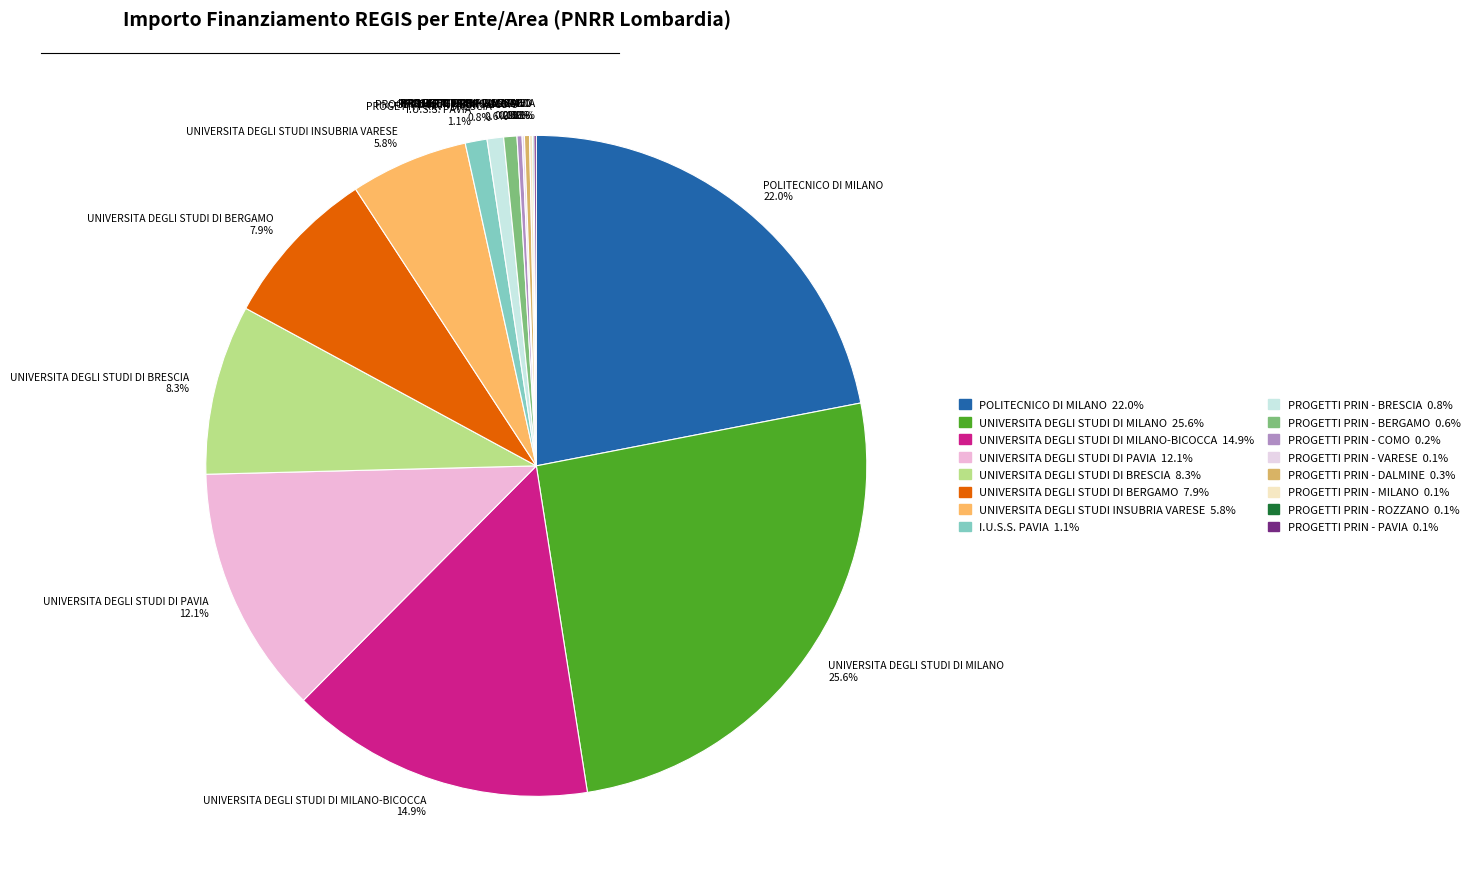

What percentage is the UNIVERSITA DEGLI STUDI DI BRESCIA slice, to the nearest percent?

8%